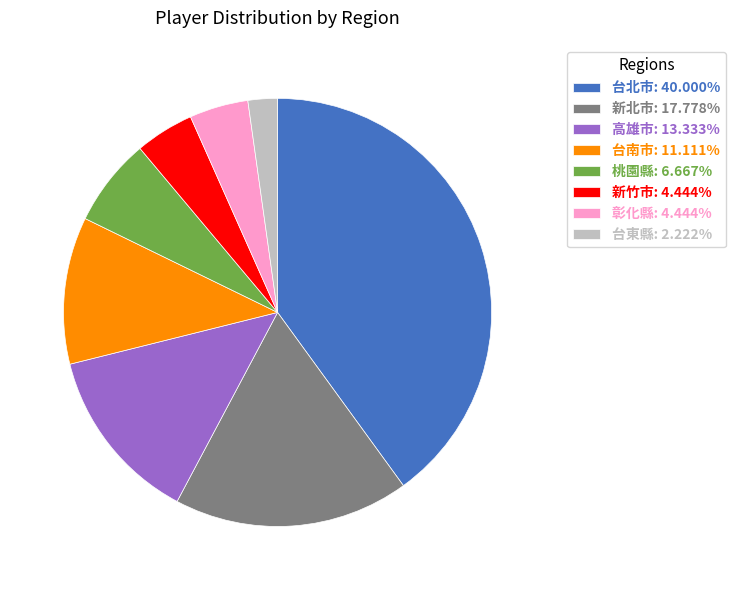

Does 台南市: 11.111% account for over 50% of the chart?

No